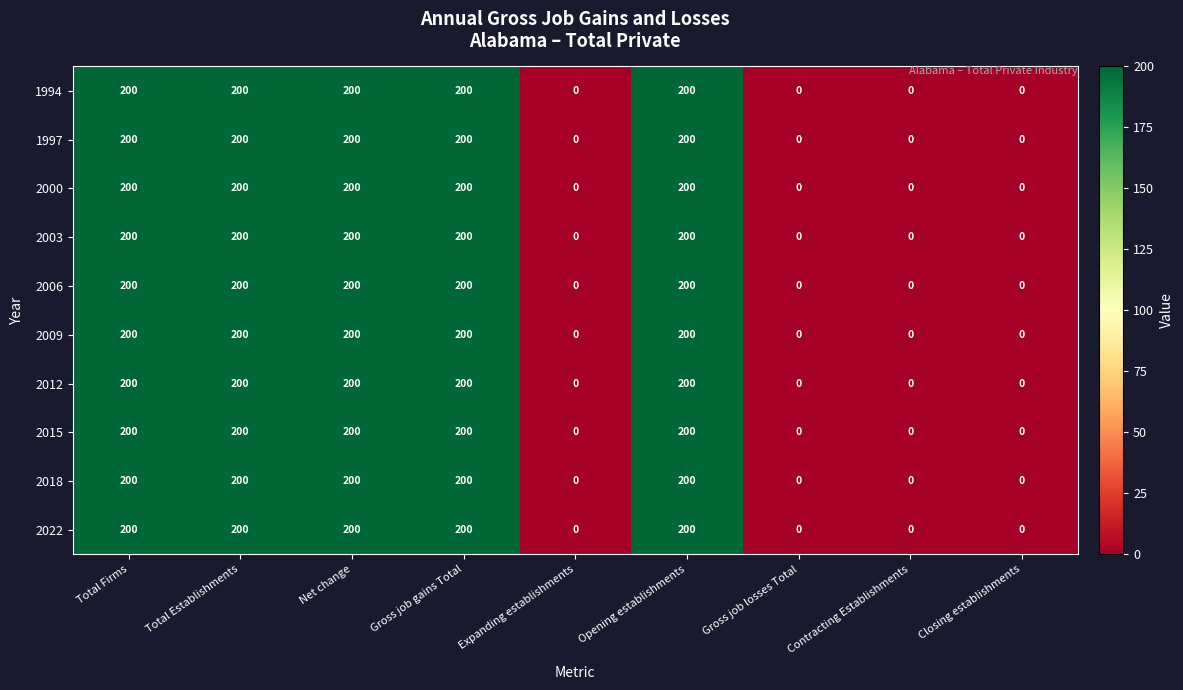

How many distinct data groups are displayed?

10